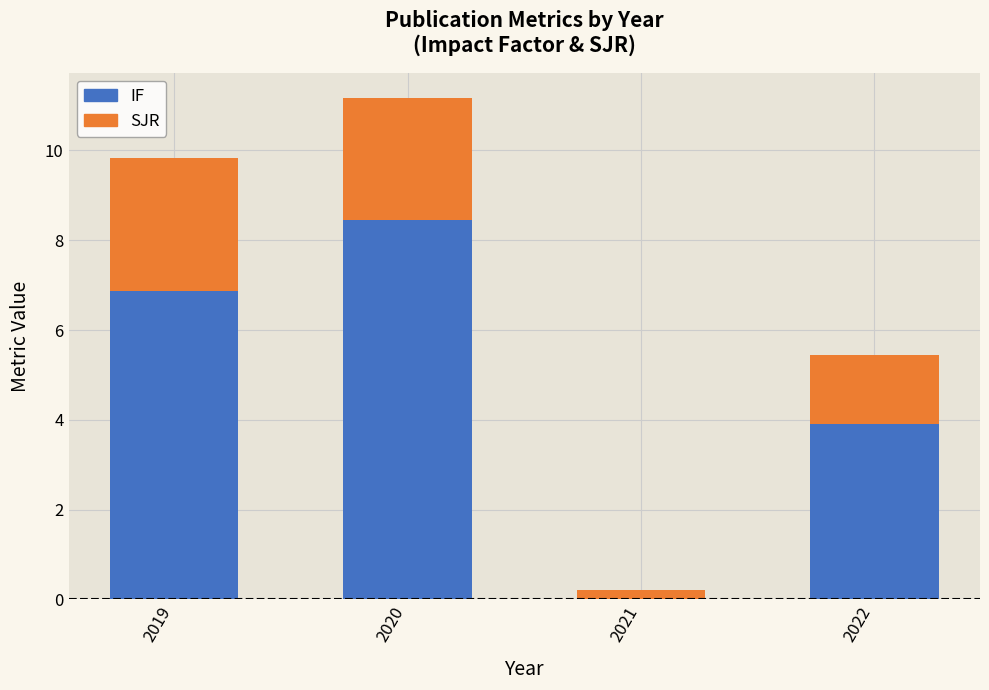

Where does the IF series first go above 6?

2019